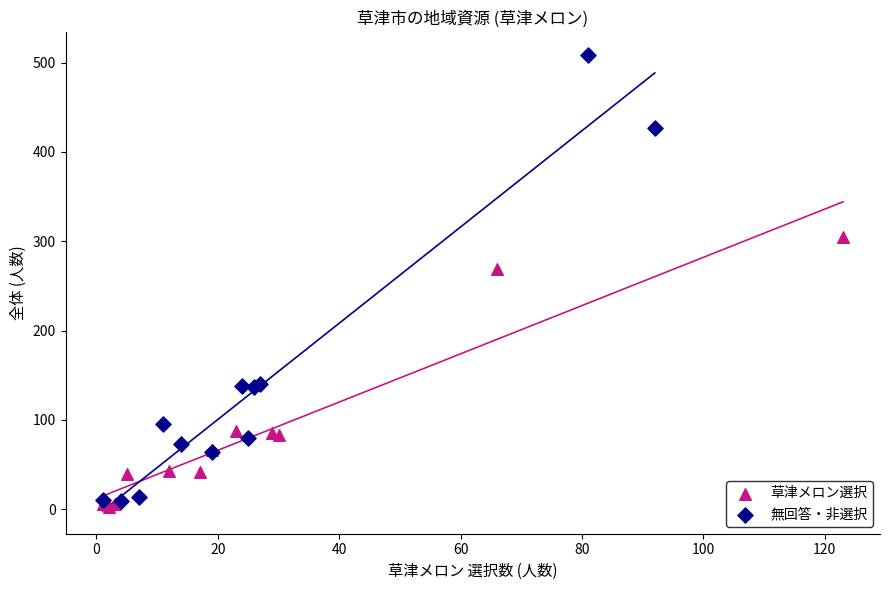

What are all the series names shown in the legend?

草津メロン選択, 無回答・非選択